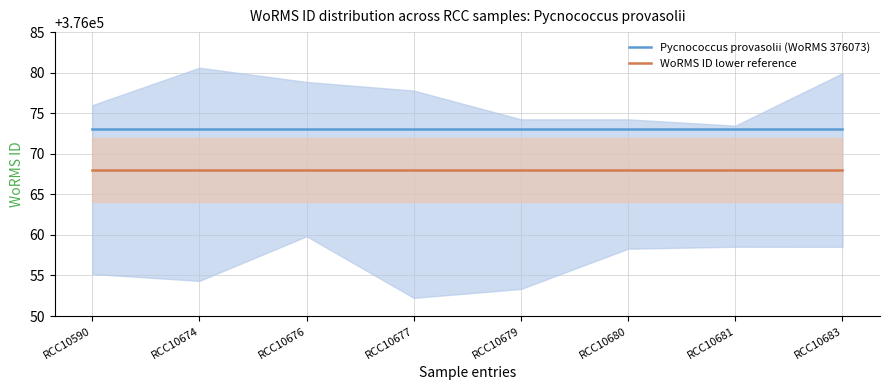

Reading right to left, extract all data points from this chart.

Pycnococcus provasolii (WoRMS 376073): RCC10683=376073	RCC10681=376073	RCC10680=376073	RCC10679=376073	RCC10677=376073	RCC10676=376073	RCC10674=376073	RCC10590=376073
WoRMS ID lower reference: RCC10683=376068	RCC10681=376068	RCC10680=376068	RCC10679=376068	RCC10677=376068	RCC10676=376068	RCC10674=376068	RCC10590=376068